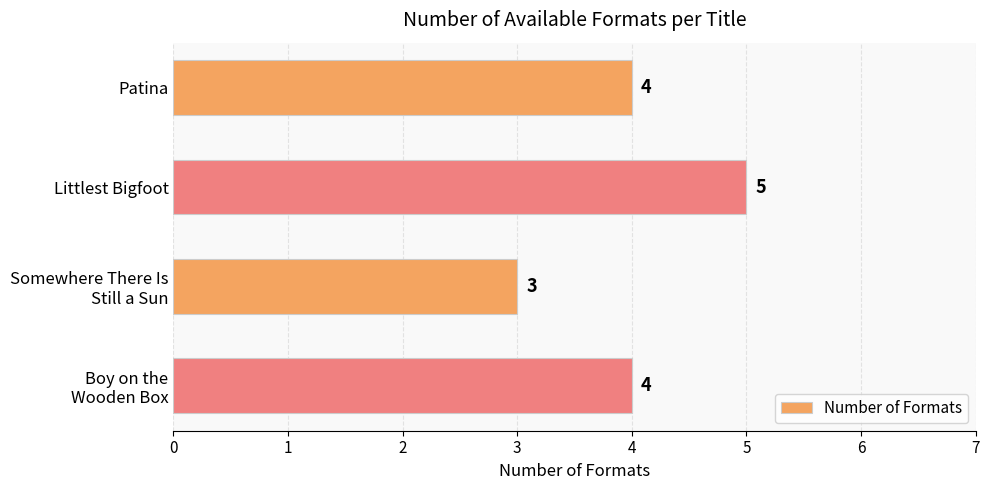

What is the change in value from Patina to Littlest Bigfoot?

+1